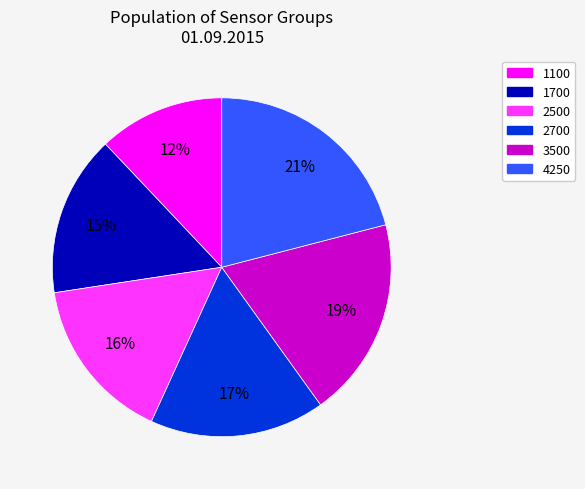

Approximately how many times larger is the value at 2500 compared to 2700?

0.9